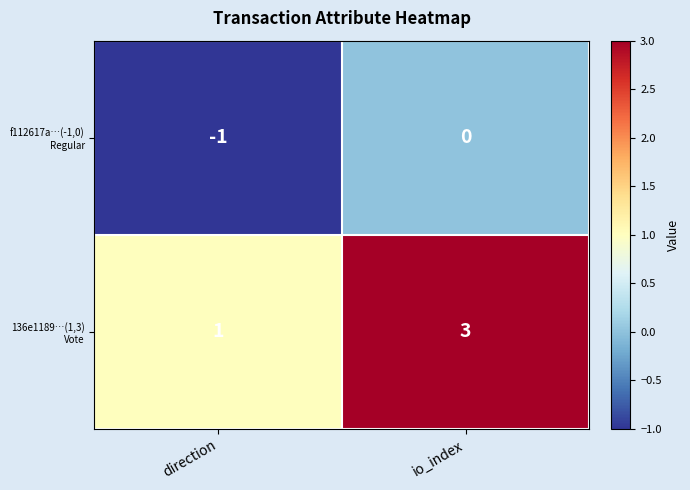

What is the difference between the highest and lowest values at io_index?

3